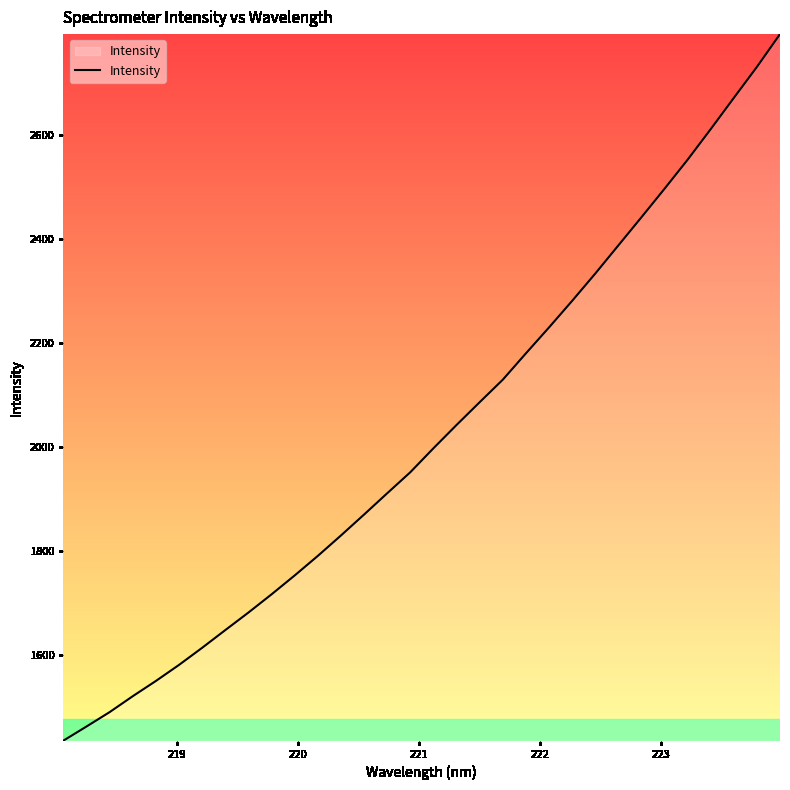

What is the difference between the maximum and minimum values?

1359.8